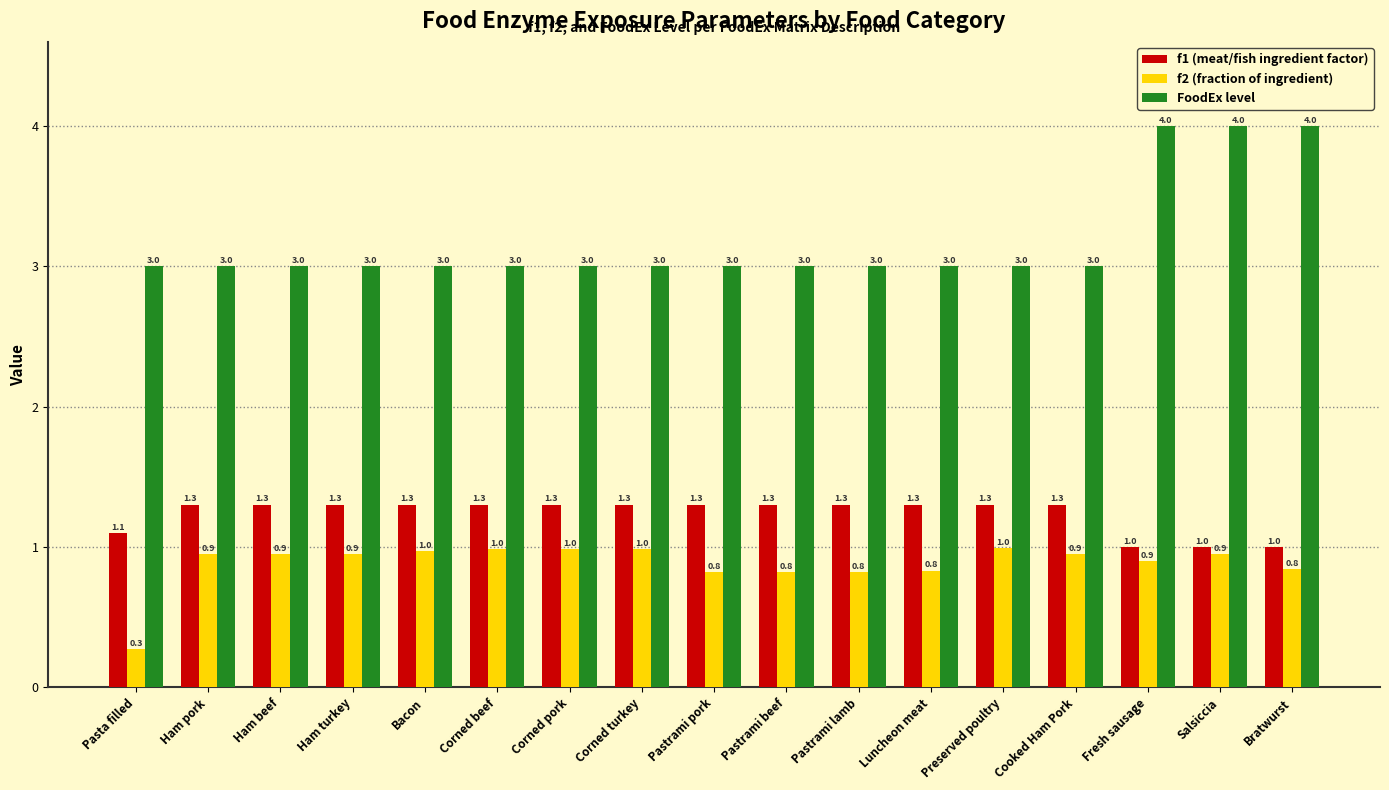

The value of FoodEx level at Bratwurst is 4.0. True or false?

True